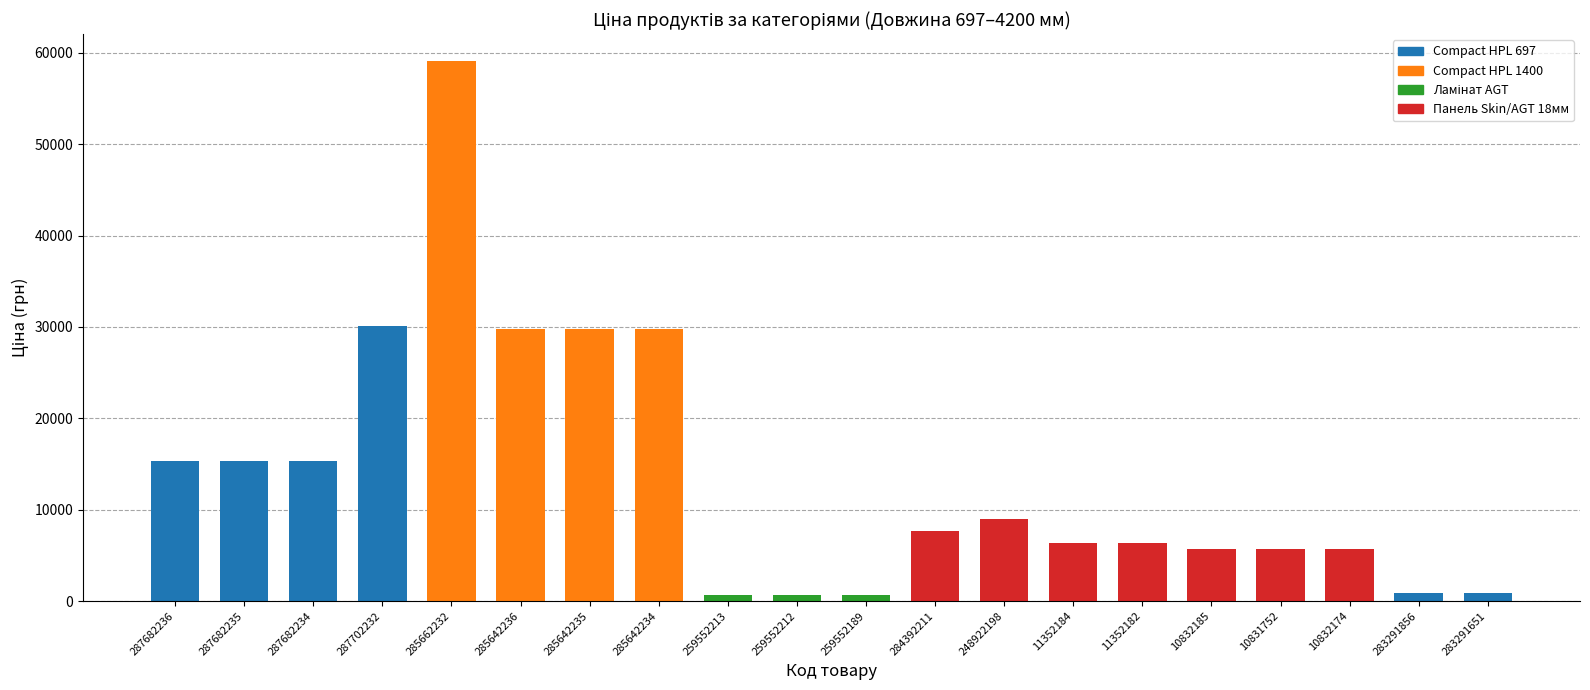

What is the label of the 14th bar from the left?

11352184